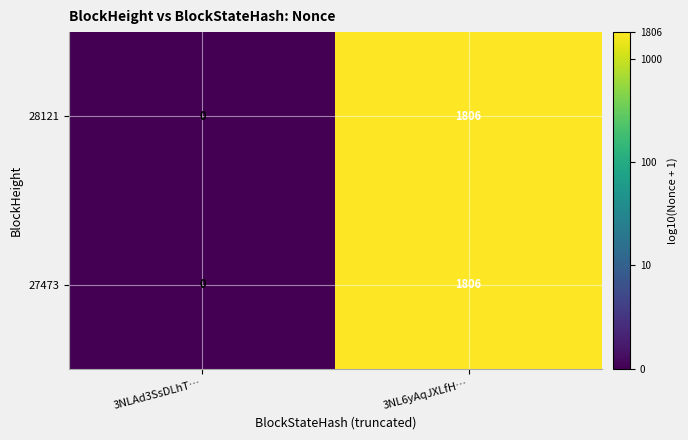

What is the sum of the 28121 values at 3NL6yAqJXLfH… and 3NLAd3SsDLhT…?

1806